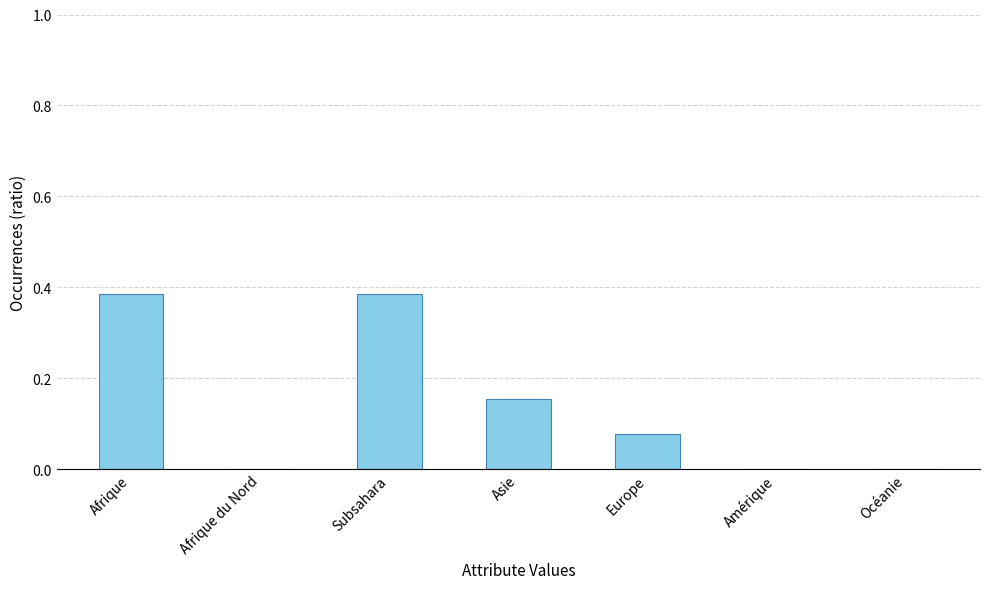

The chart shows a value of 0.2 at Afrique. True or false?

False